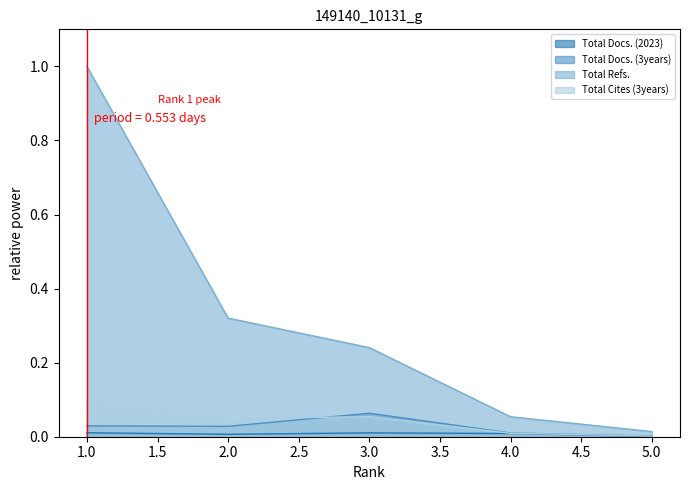

True or false: Total Docs. (2023) and Total Cites (3years) intersect in this chart.

False